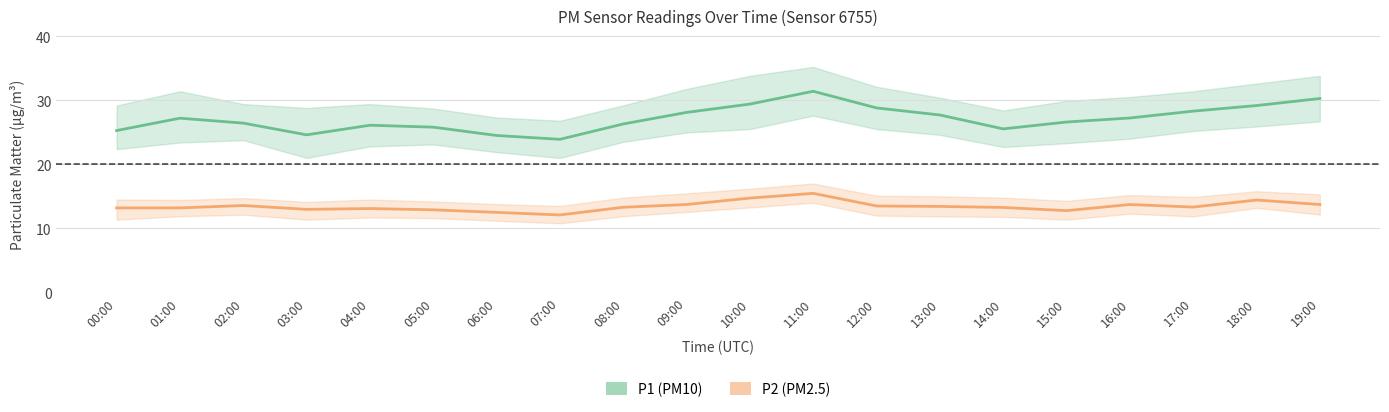

True or false: P1 (PM10) has a value of 25.5 at 14:00.

True